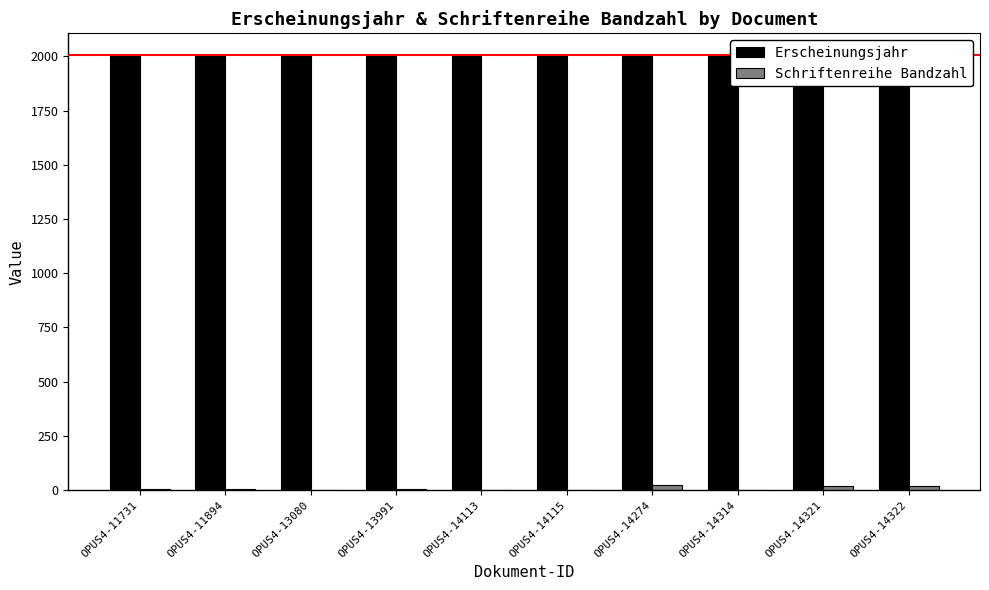

Rank the categories by Schriftenreihe Bandzahl value from lowest to highest.

OPUS4-14113, OPUS4-14115, OPUS4-14314, OPUS4-13080, OPUS4-13991, OPUS4-11731, OPUS4-11894, OPUS4-14321, OPUS4-14322, OPUS4-14274